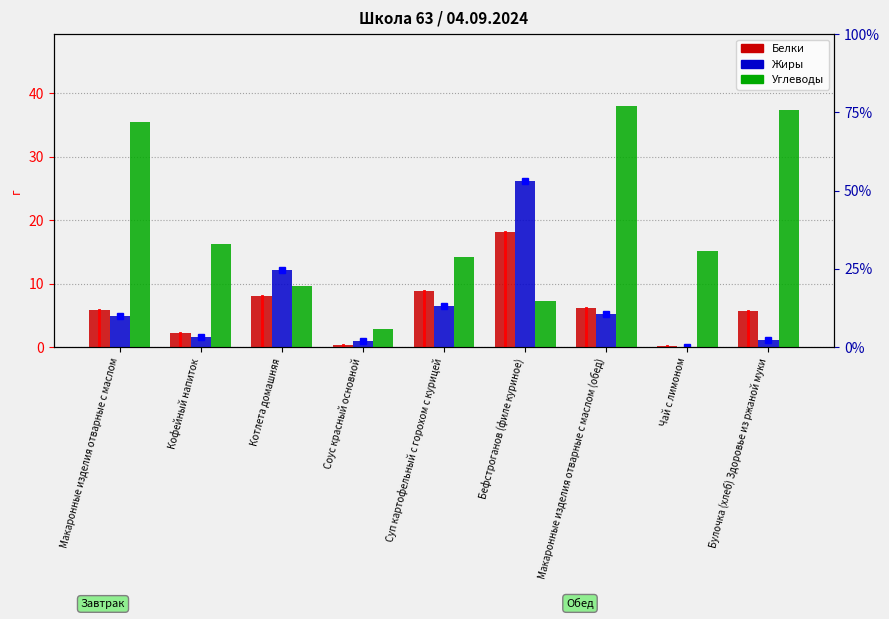

The value of Белки at Бефстроганов (филе куриное) is 18.2. True or false?

True